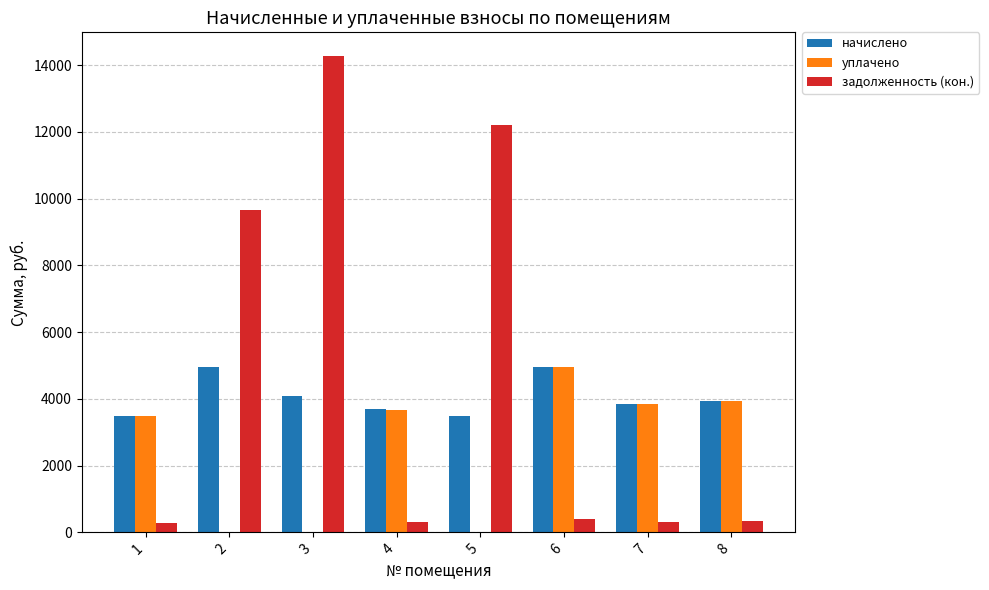

What is the highest value of the уплачено series?

4950.5